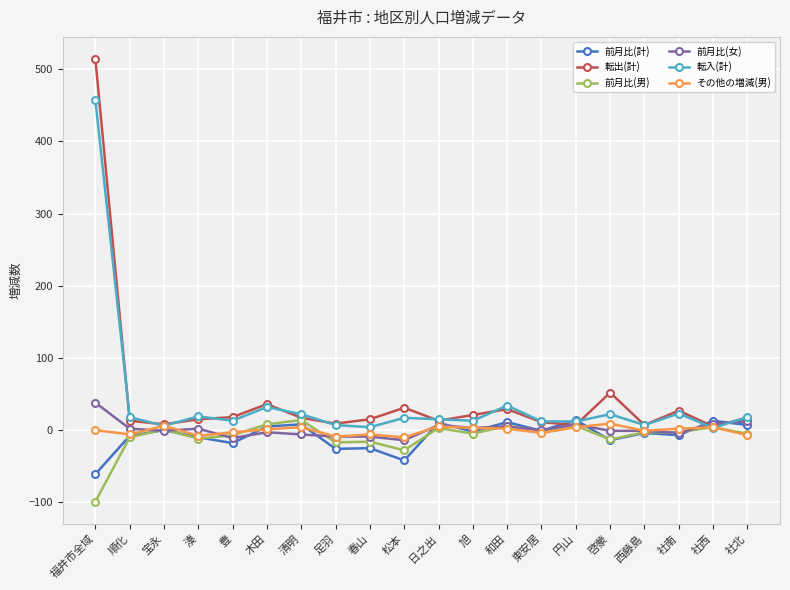

Is the value of 転入(計) at 和田 greater than the value of 前月比(計) at 社北?

Yes